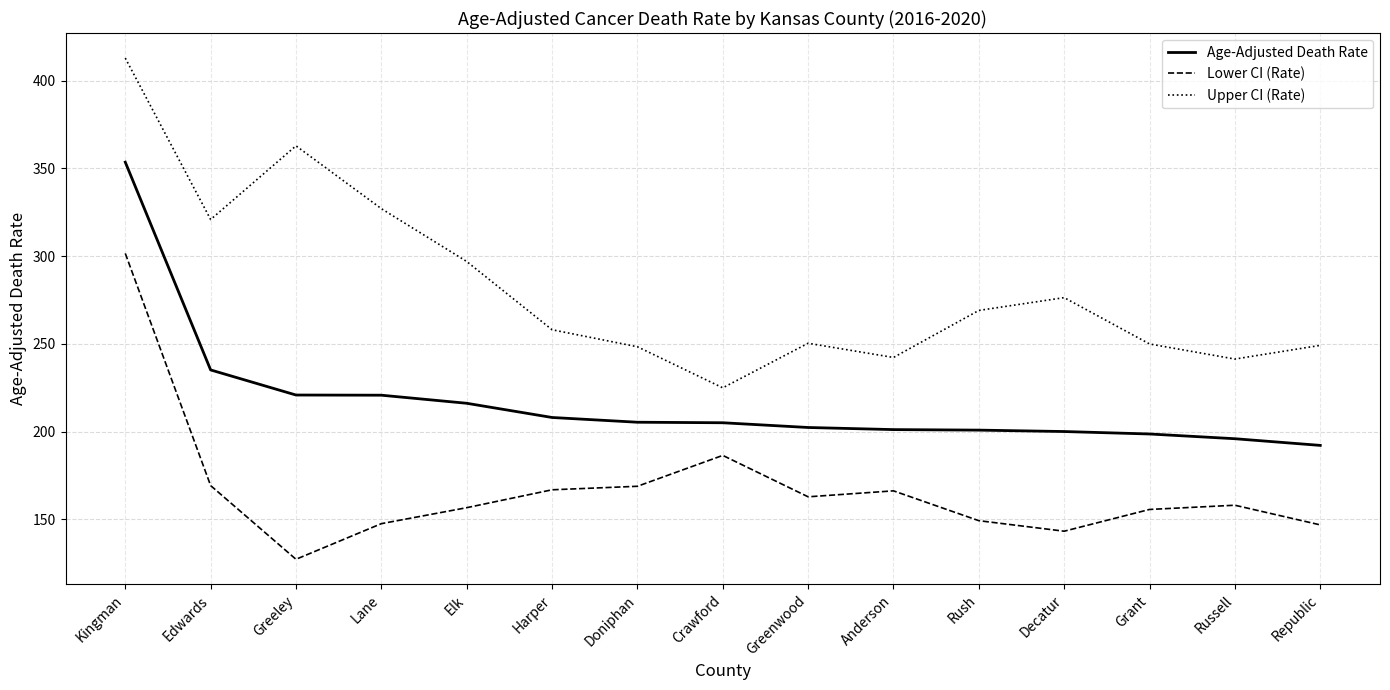

Count the number of data series in this chart.

3